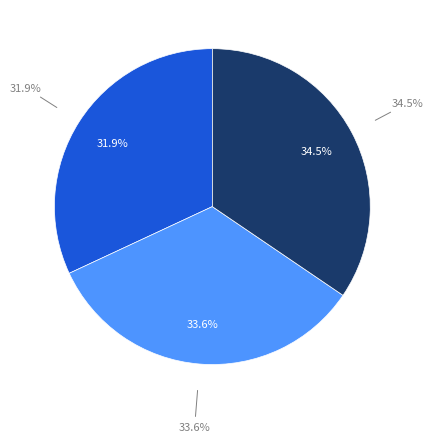

Combined, do 5-7 ANTHONY STREET and 46-52 KING STREET account for over 50%?

Yes